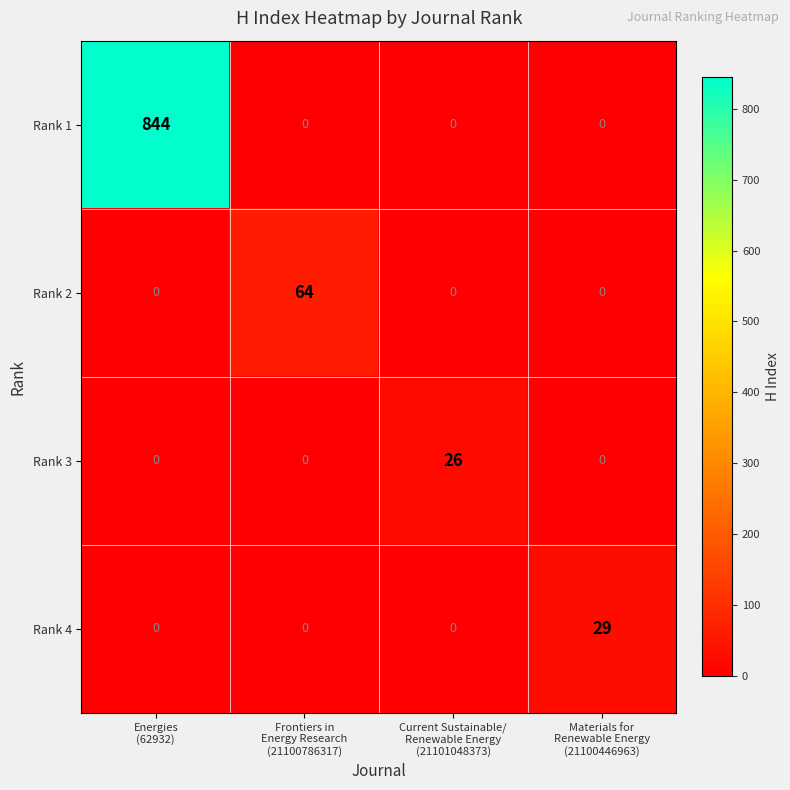

How many categories are shown in the chart?

4